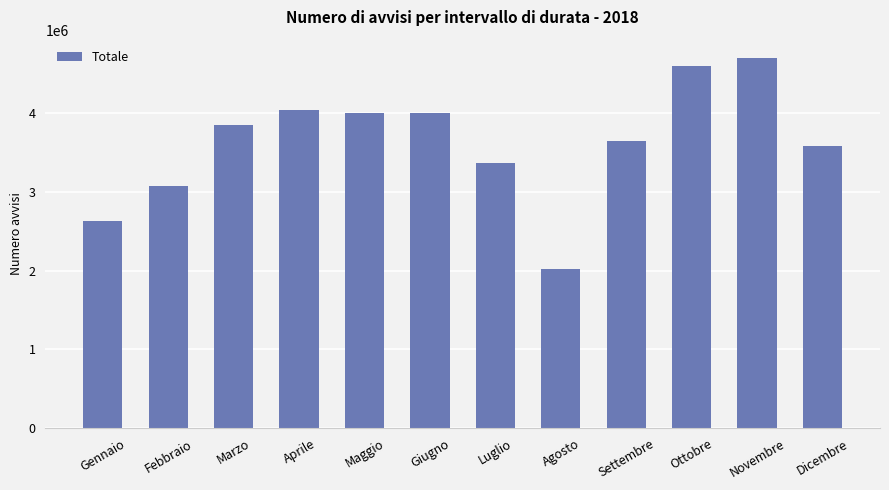

What is the change in value from Gennaio to Maggio?

+1367068